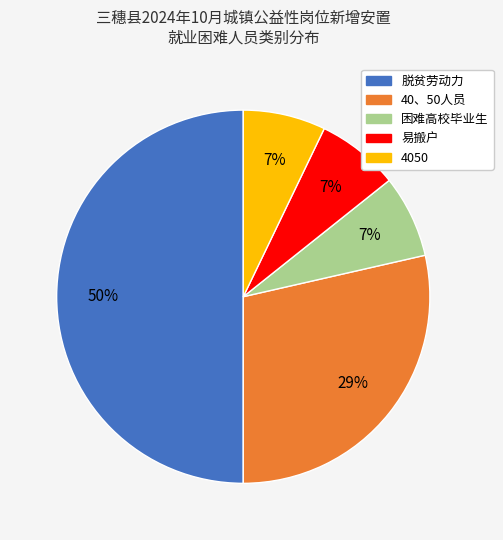

To the nearest percent, what is the average slice percentage?

20%